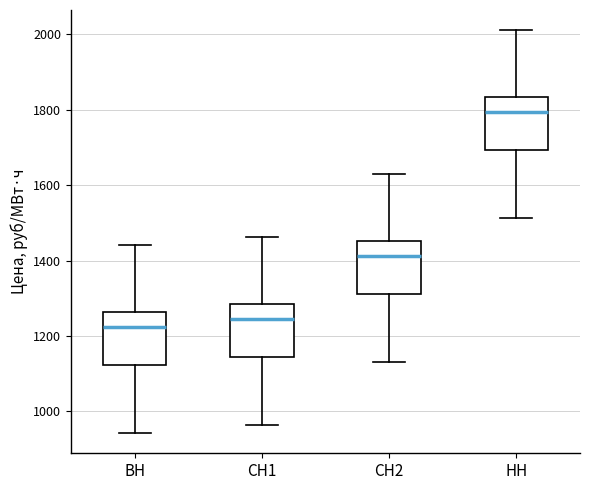

Reading left to right, transcribe this box plot: for each box, give where its median line is, the range the box spans, and where its two whiskers end, as read against the y-axis. The values are not printed on the chart, so give them approximately, as read against the axis.

ВН: median 1220, box 1120 to 1260, whiskers 940 to 1440
СН1: median 1240, box 1140 to 1280, whiskers 960 to 1460
СН2: median 1420, box 1320 to 1460, whiskers 1140 to 1620
НН: median 1800, box 1700 to 1840, whiskers 1520 to 2020